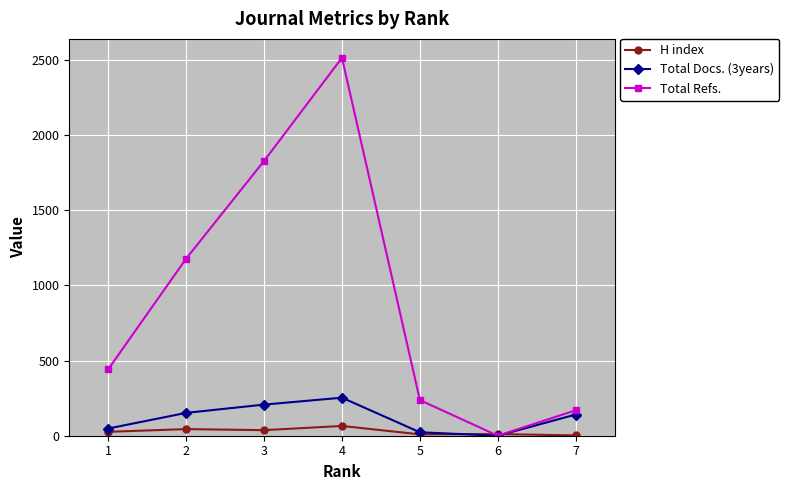

Is this an area chart (filled region under the line)?

No